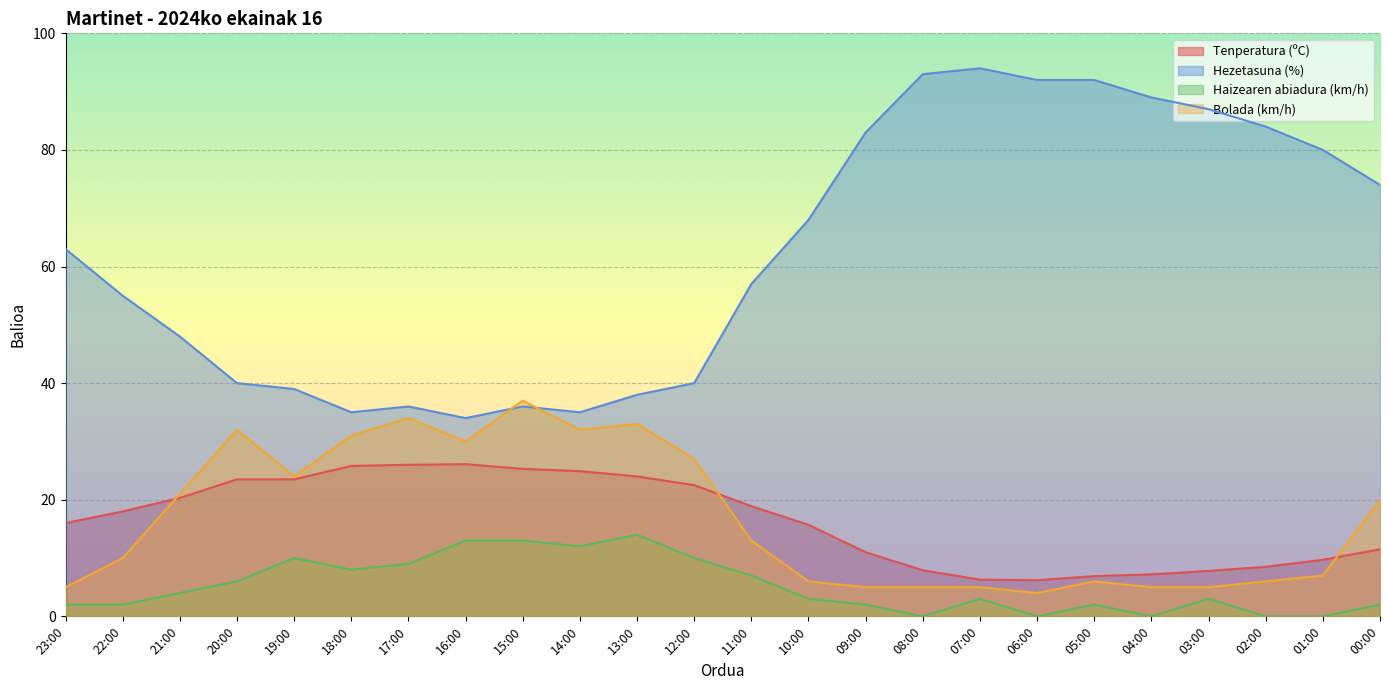

At which category does Haizearen abiadura (km/h) reach its first local peak?

19:00